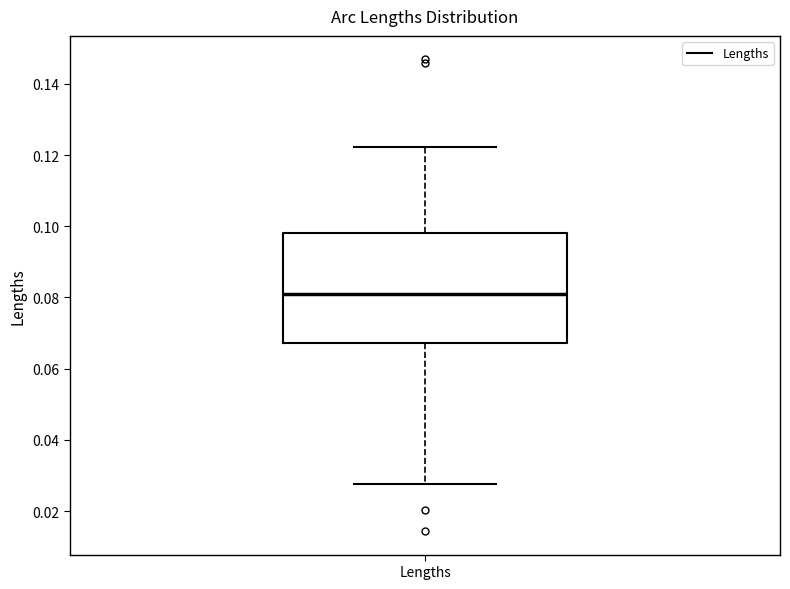

Read this box plot against the y-axis: the position of the median line, the range covered by the box, and the ends of both whiskers. The values are not printed on the chart, so give them approximately, as read against the axis.

median 0.080, box 0.068 to 0.098, whiskers 0.028 to 0.122